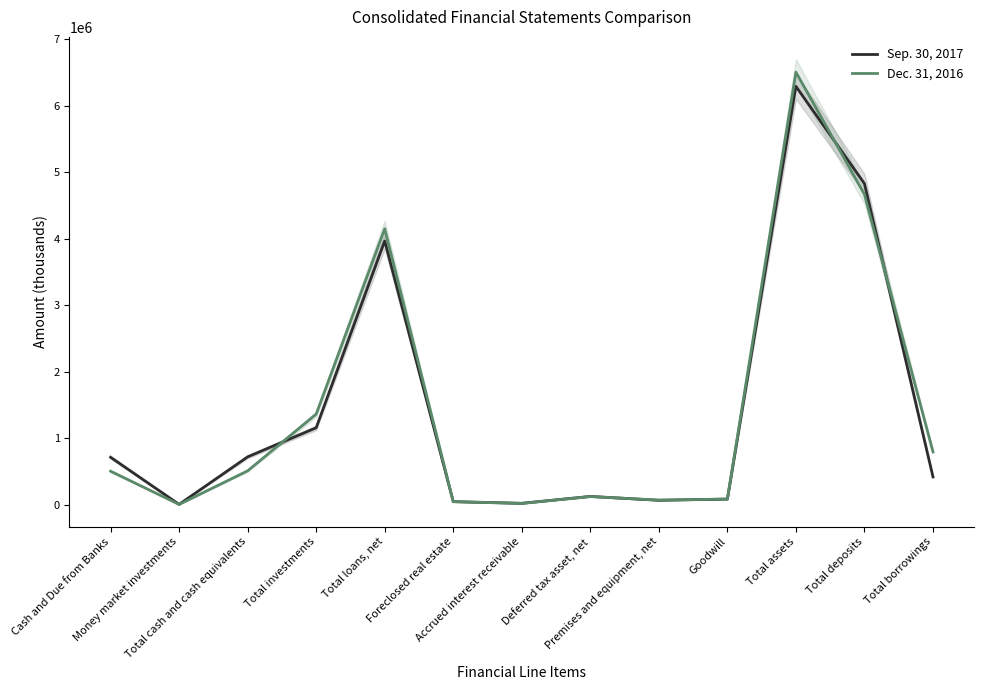

Between Money market investments and Deferred tax asset, net, which series saw the biggest shift?

Sep. 30, 2017